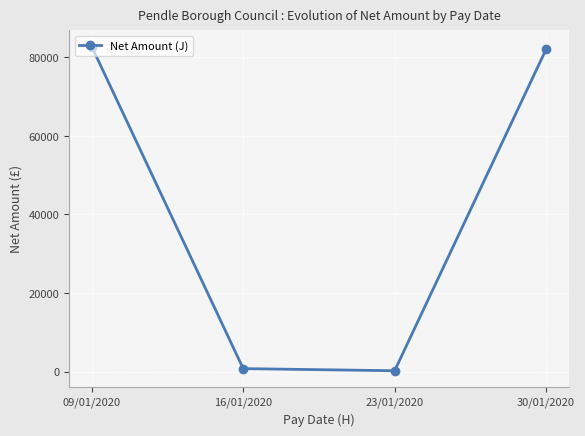

What is the smallest value displayed?

209.9